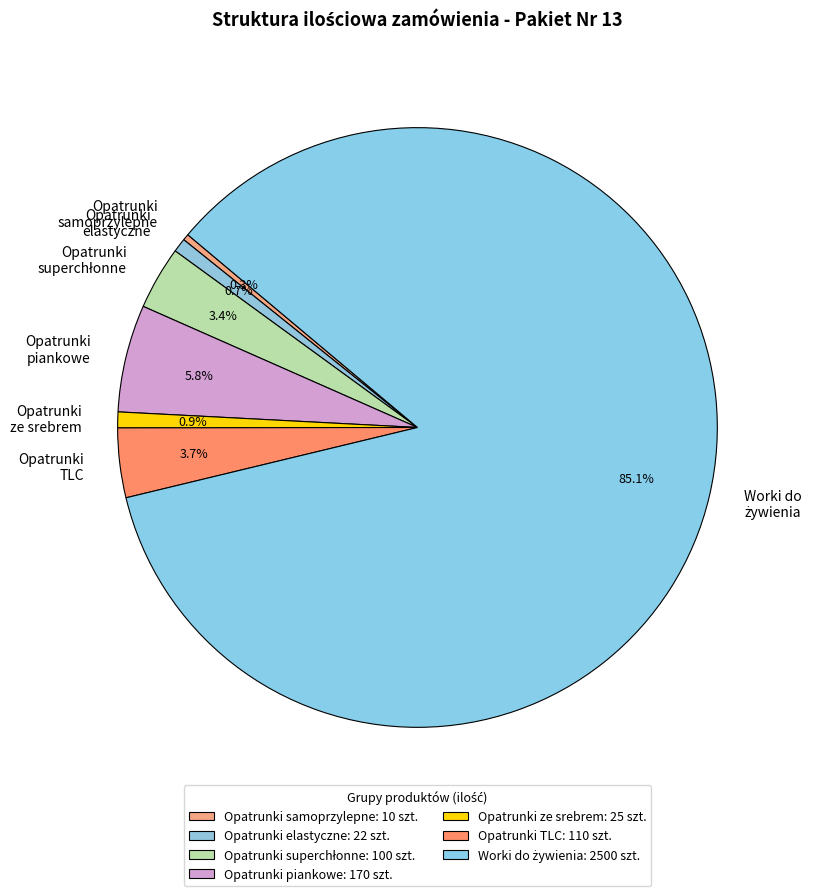

How many slices are in this pie chart?

7